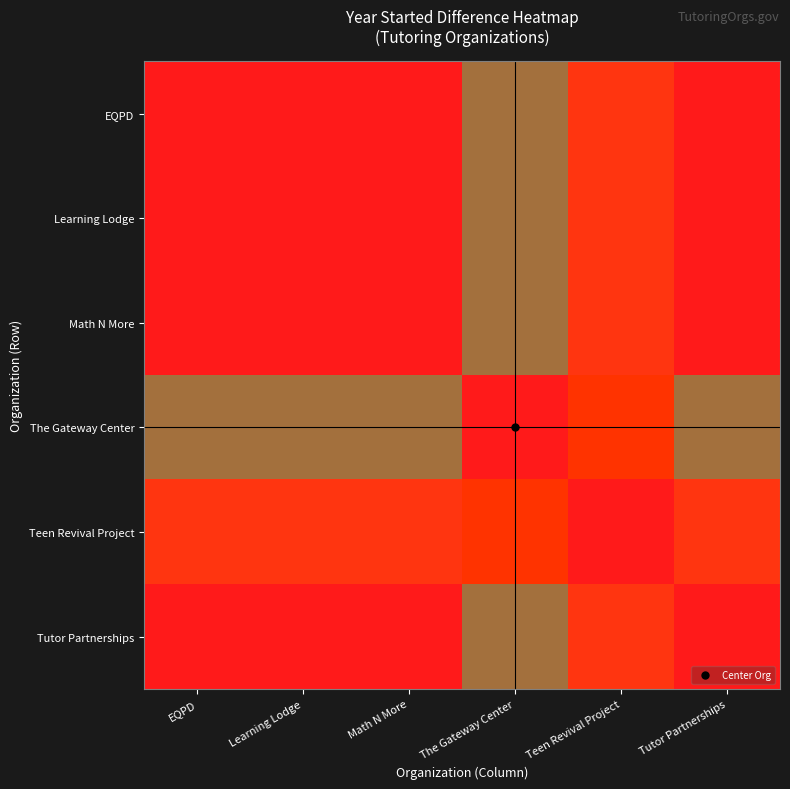

At how many categories does at least one series exceed 15?

6